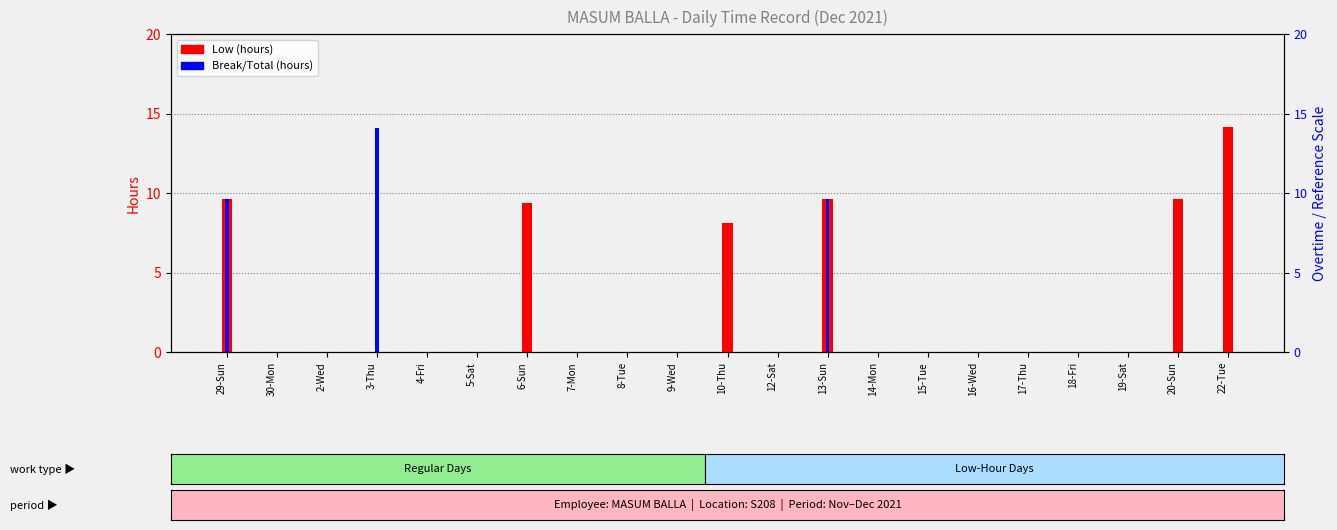

The Low (hours) series shows 9.6 at 13-Sun. True or false?

True